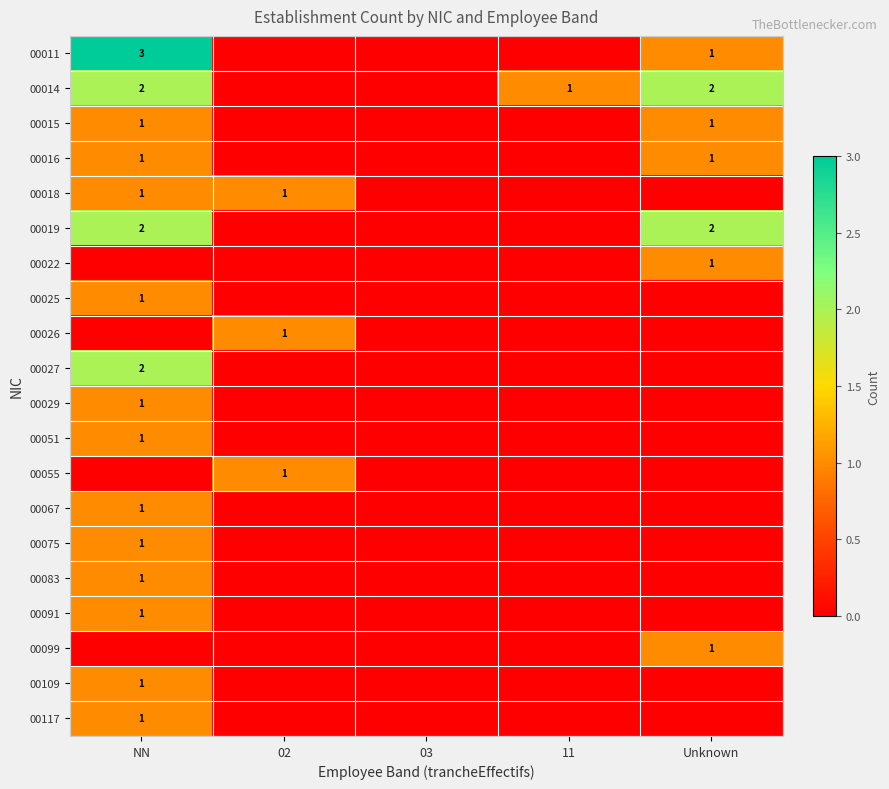

True or false: 00055 has a value of 0 at 02.

False